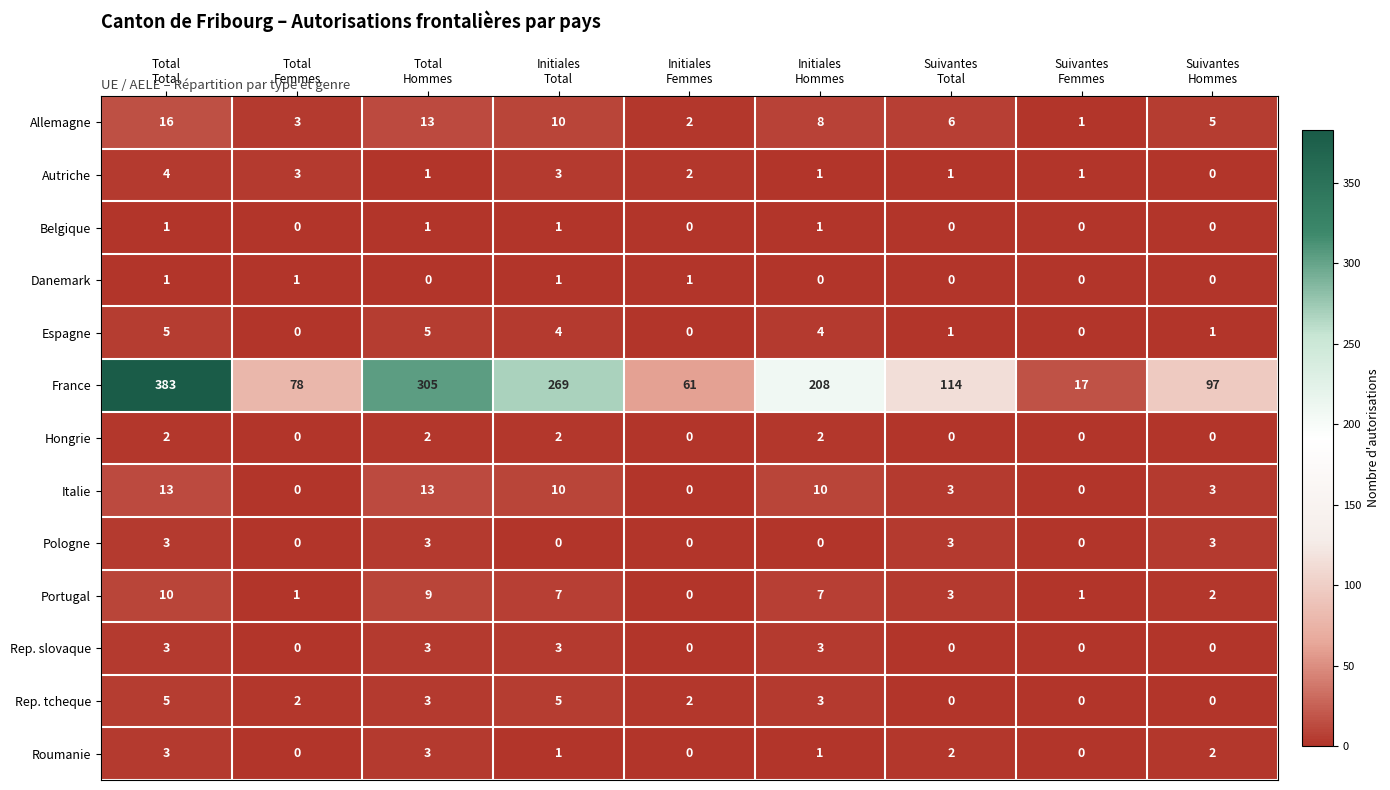

What is the difference between the highest and lowest values at Initiales
Total?

269